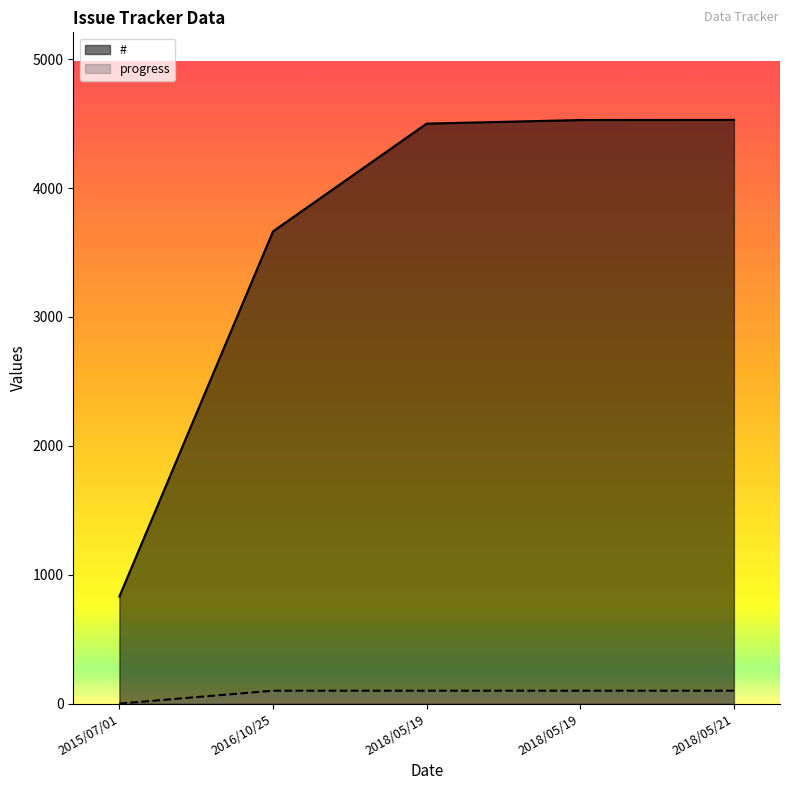

What is the sum of the progress values at 2018/05/21 and 2016/10/25?

200